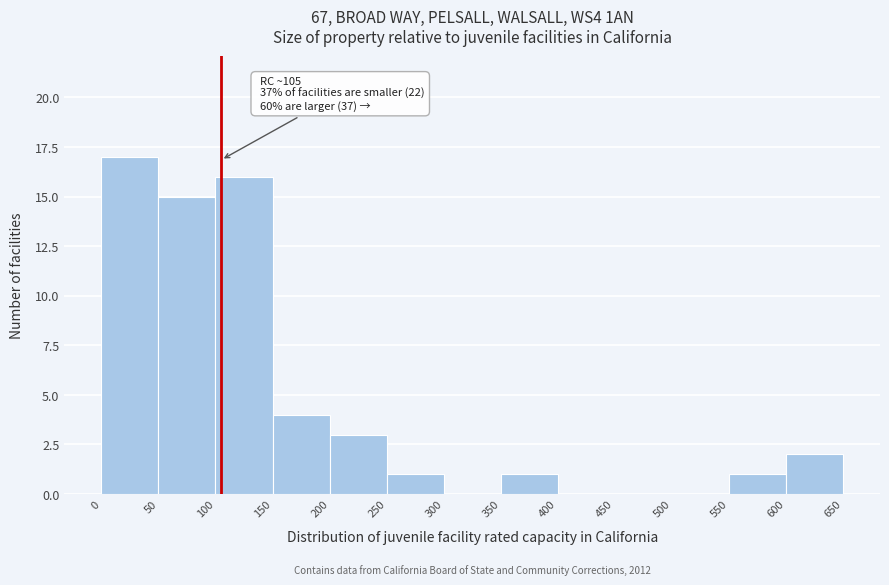

Over which range of the x-axis is the bar tallest?

0 to 50